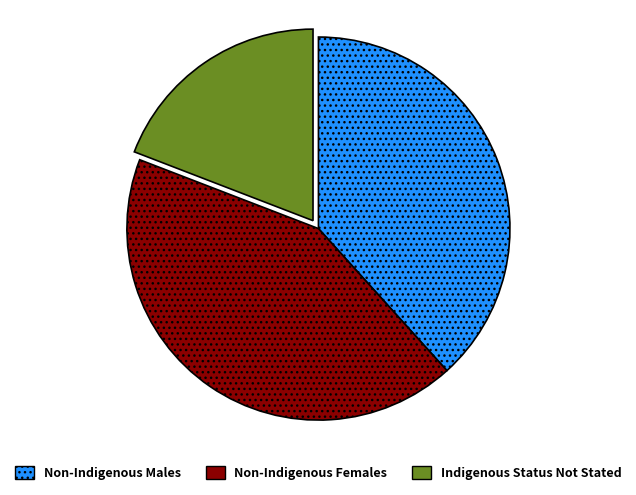

Is there any slice that represents more than half of the pie?

No